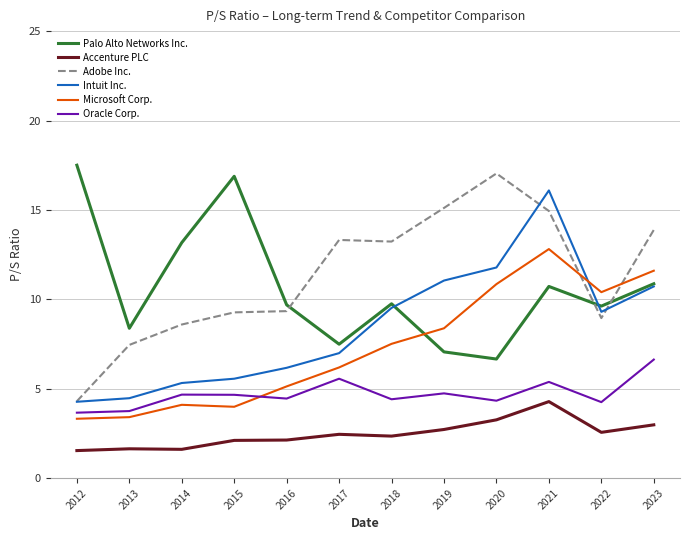

What is the total value across all series at 2019?

49.1